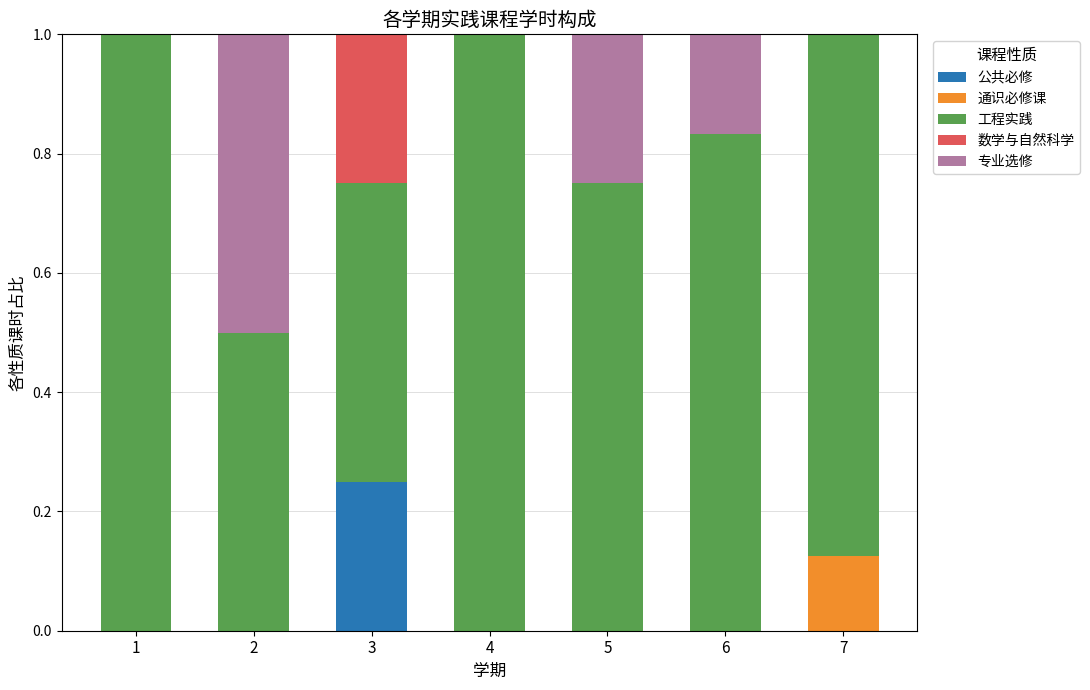

What is the total value across all series at 7?

1.0